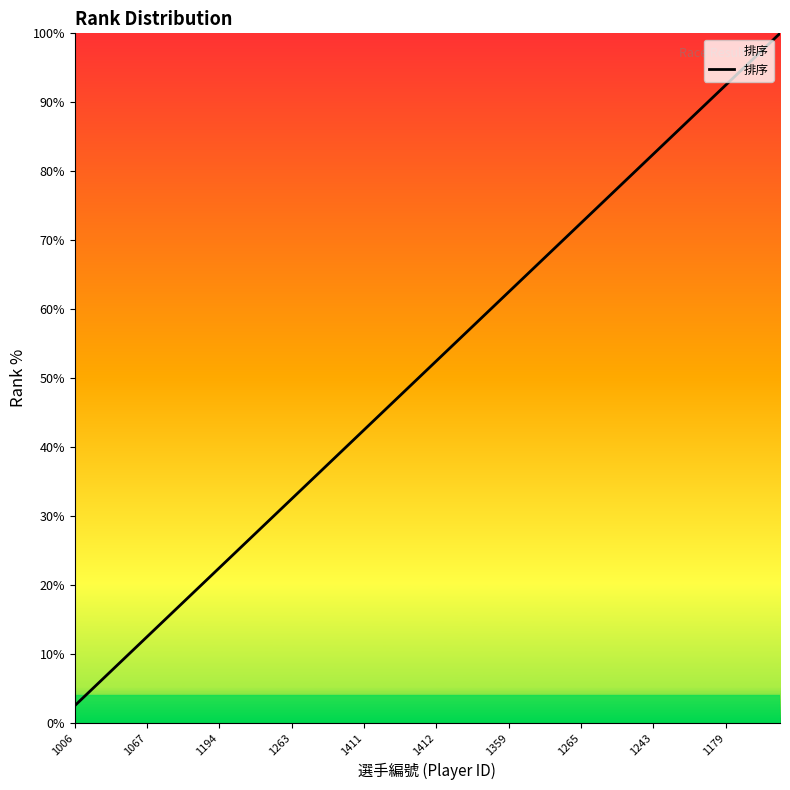

What is the difference between the maximum and minimum values?

97.5